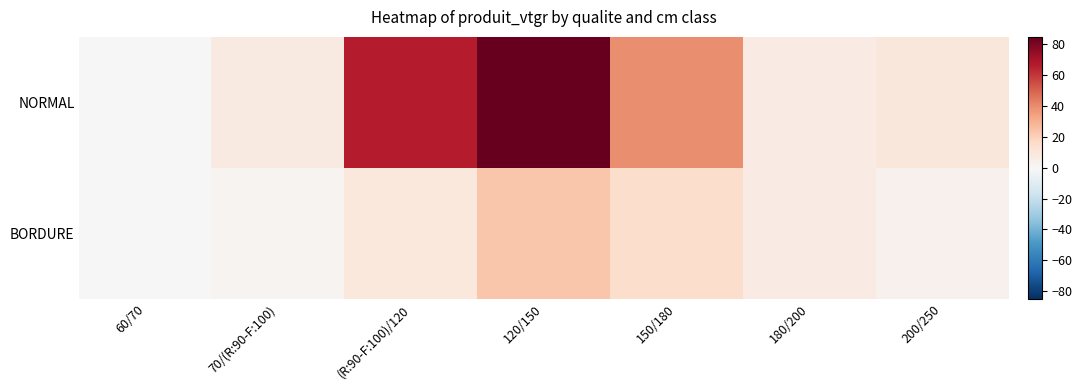

At how many categories does at least one series exceed 21?

3